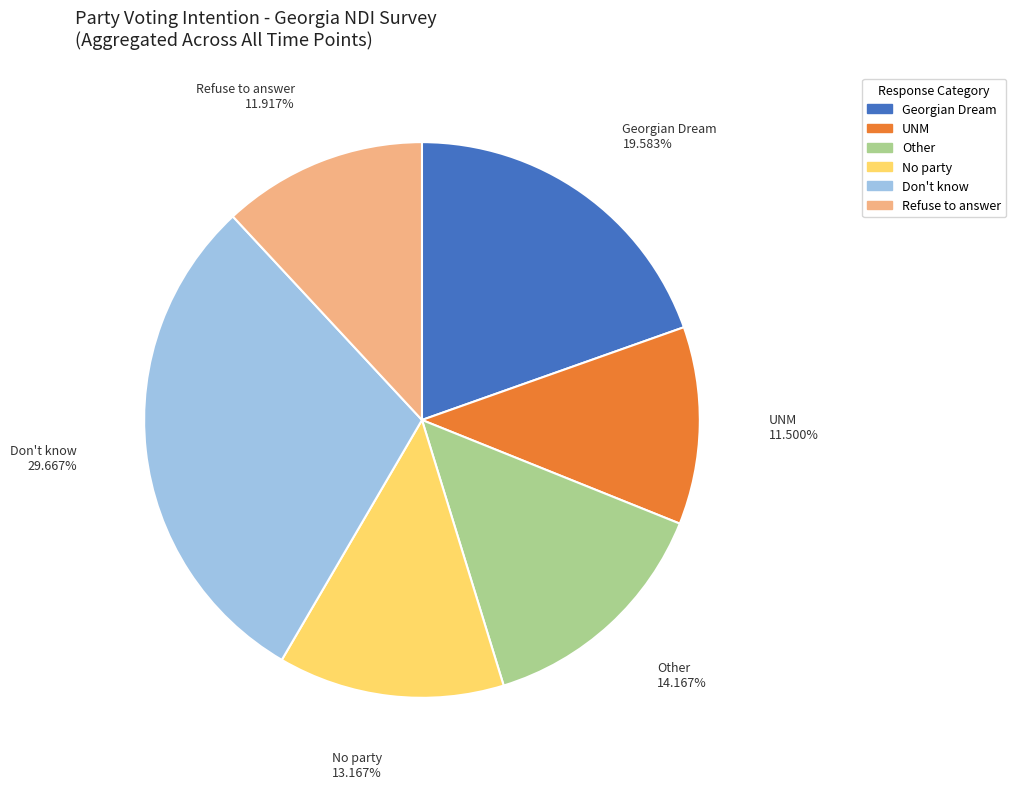

Does Refuse to answer account for over 50% of the chart?

No